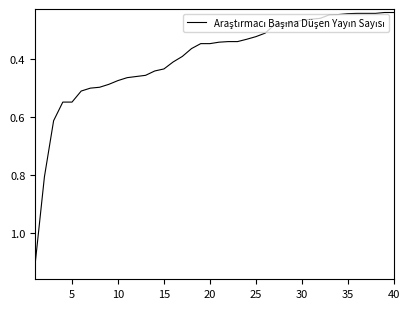

What is the greatest value displayed?

1.1